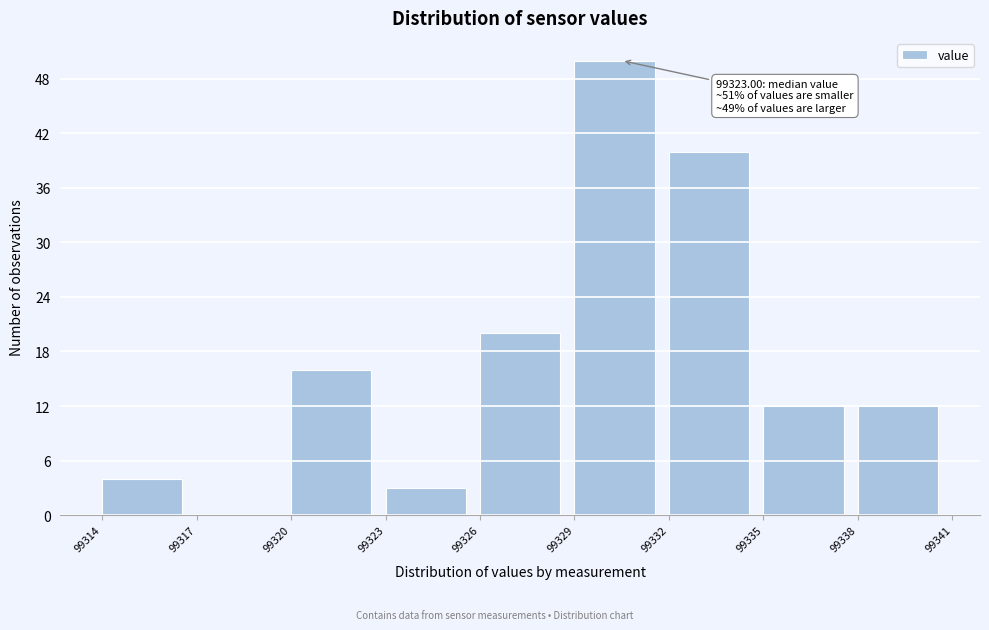

Which range on the x-axis has the tallest bar?

99329 to 99332